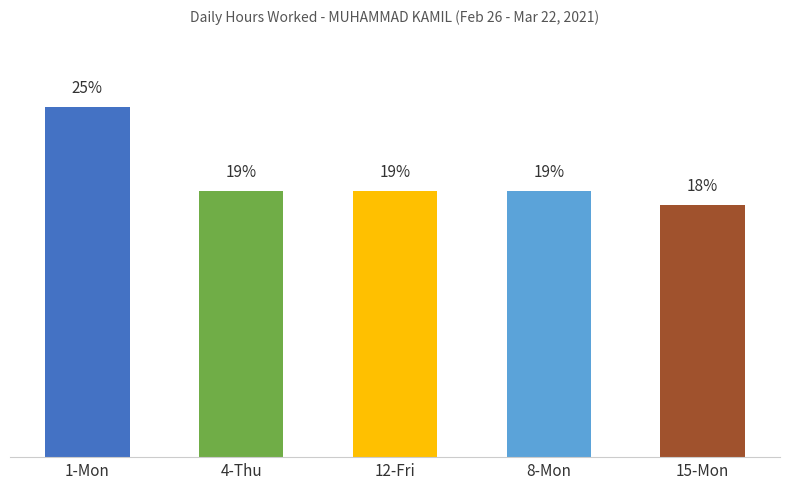

At which label does the data first exceed 19?

1-Mon